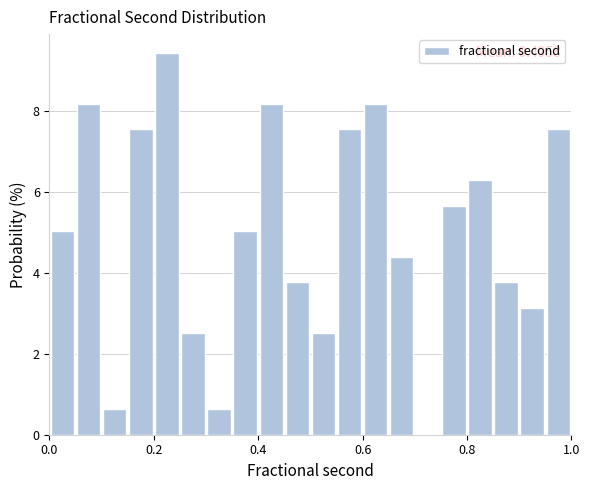

Read against the x-axis, roughly where is the centre of the tallest bar?

0.22